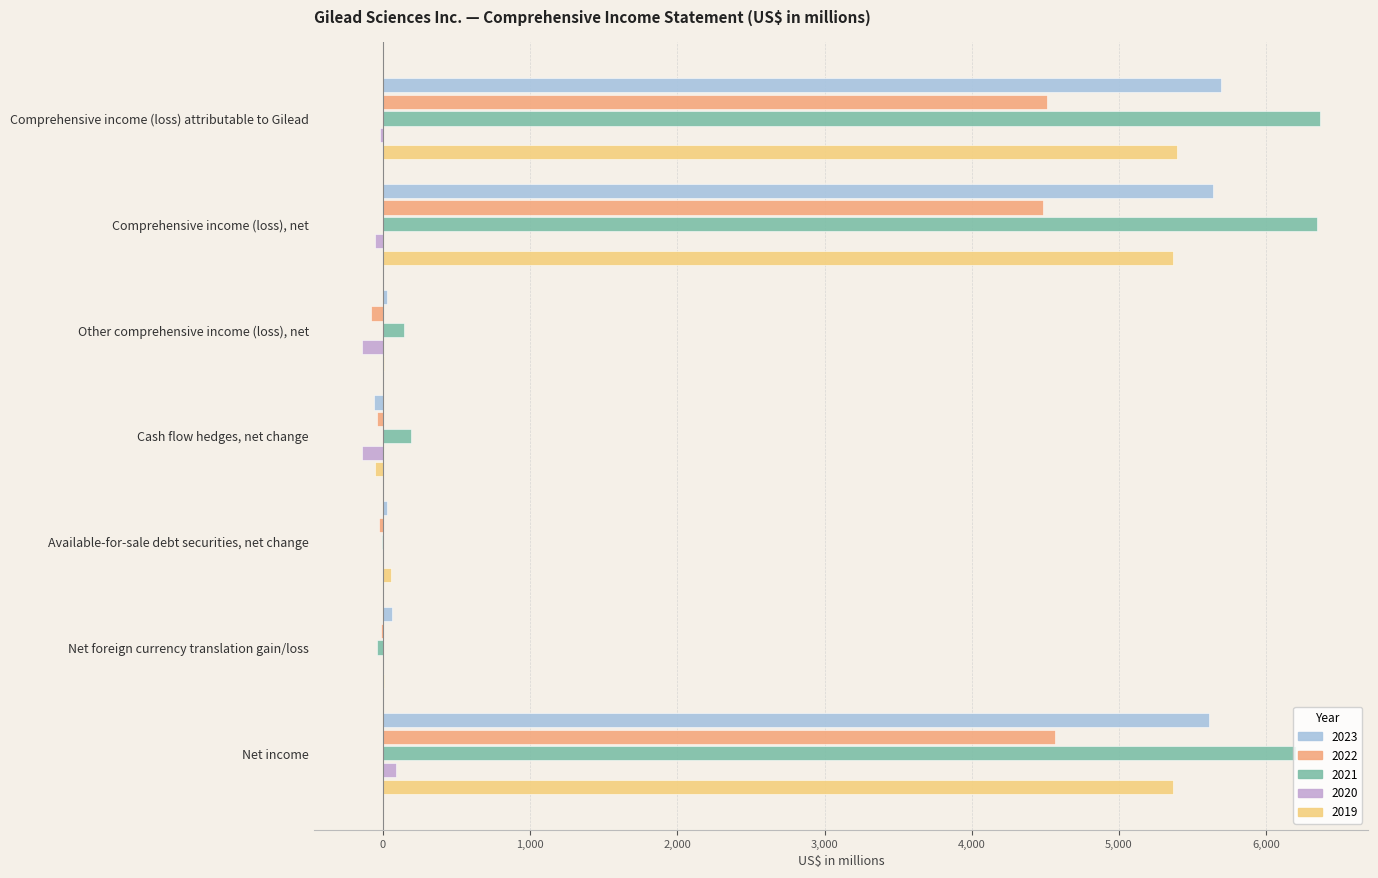

What value does the 2022 series have at Available-for-sale debt securities, net change?

-29